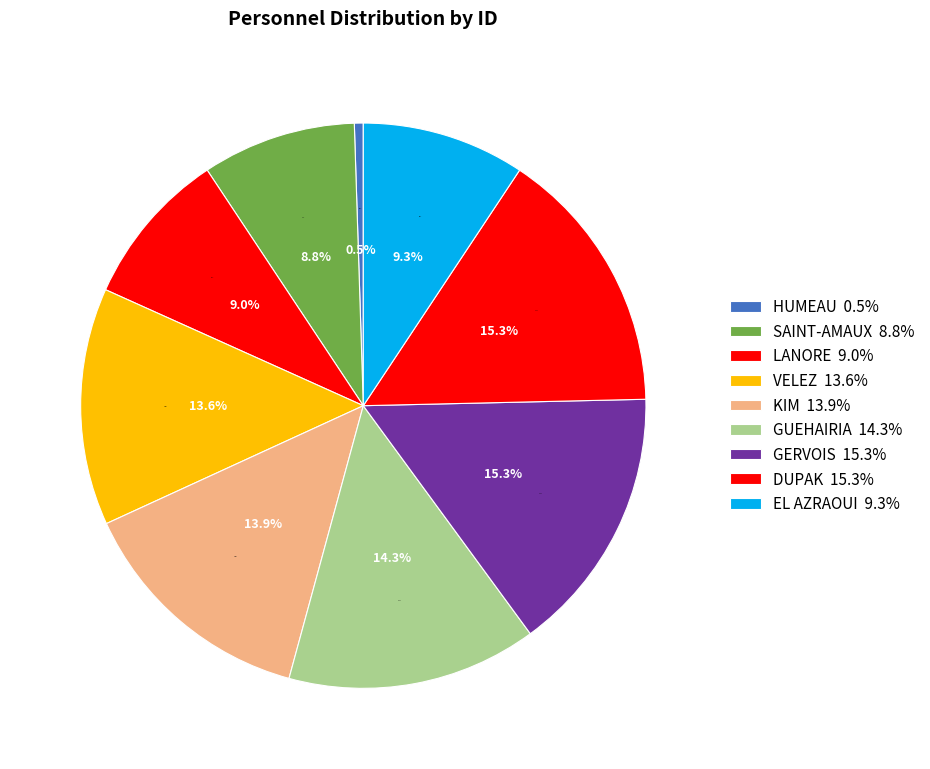

Which slice is the largest?

DUPAK